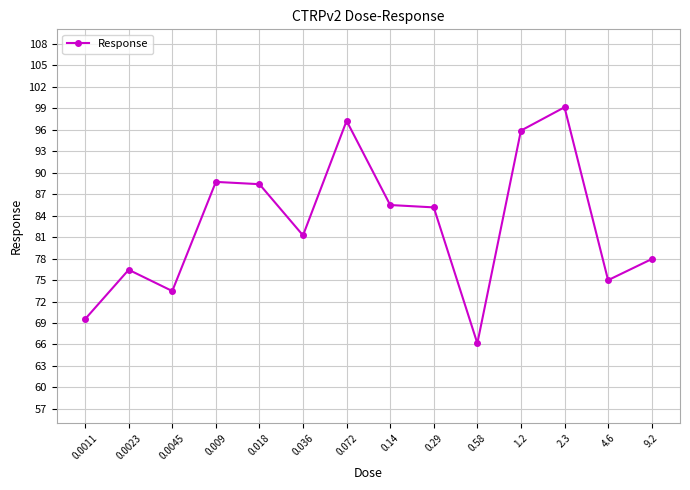

Which has a higher value, 0.009 or 0.072?

0.072